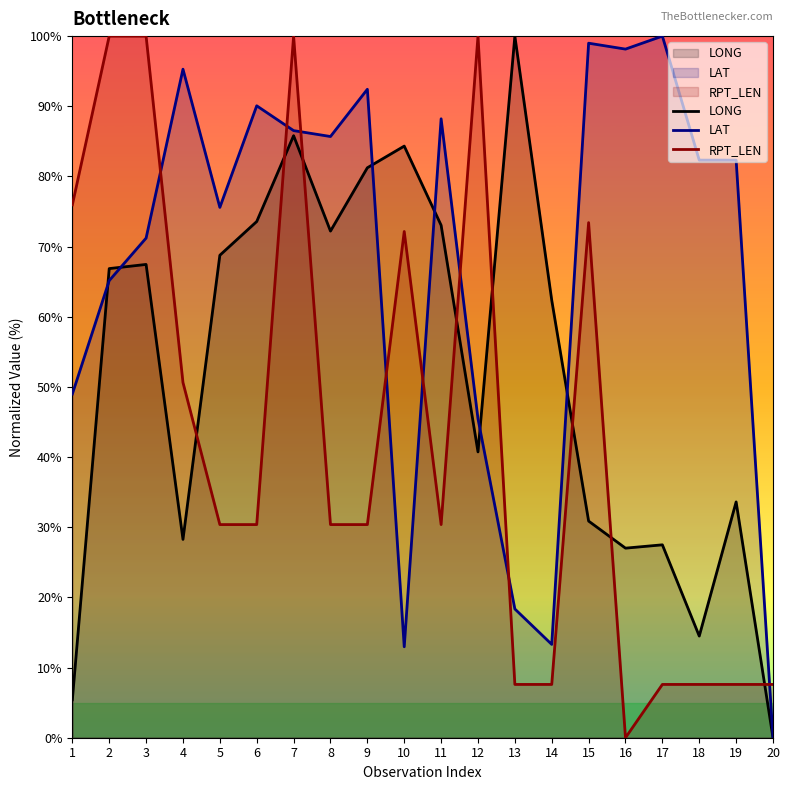

List the series in order of their peak value, lowest first.

LONG, LAT, RPT_LEN